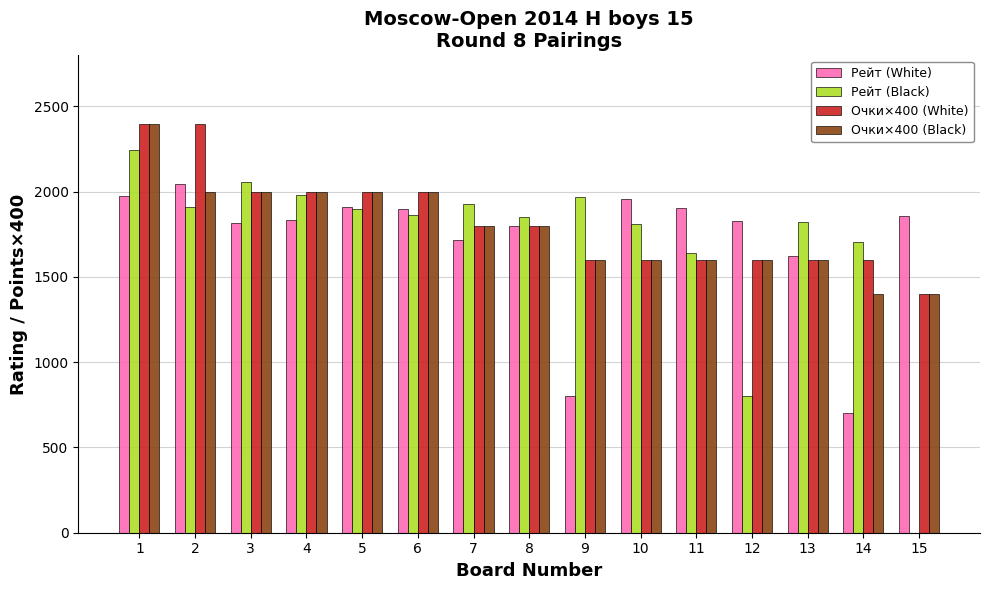

What is the sum of all Рейт (Black) values?

25483